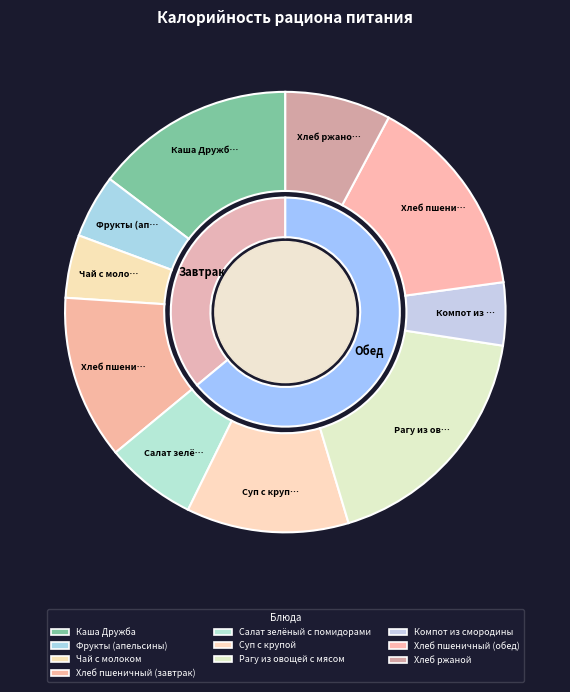

What percentage is the Каша Дружба slice, to the nearest percent?

15%